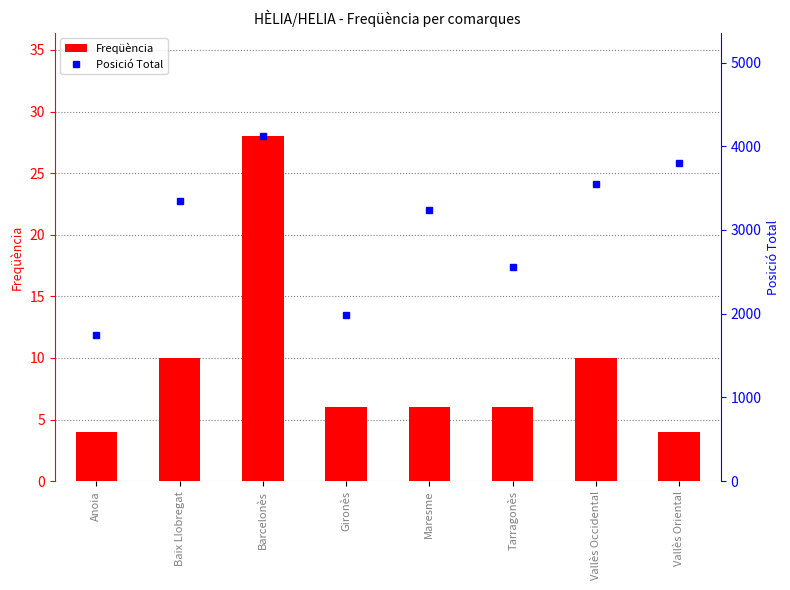

True or false: Posició Total has a value of 3800 at Vallès Oriental.

True